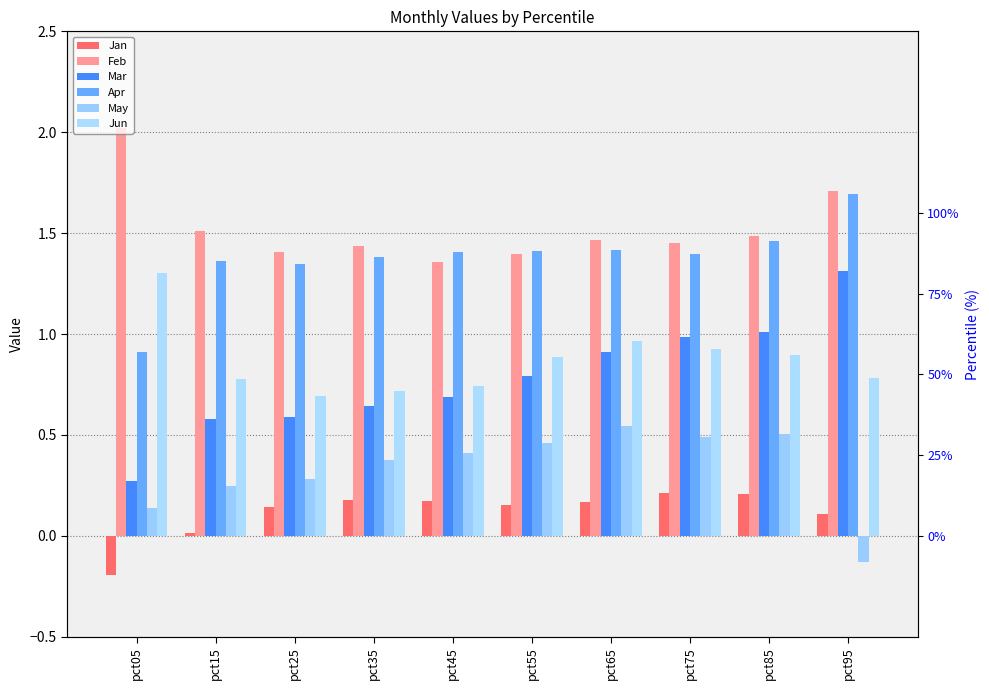

What is the approximate value of May at pct95?

-0.1